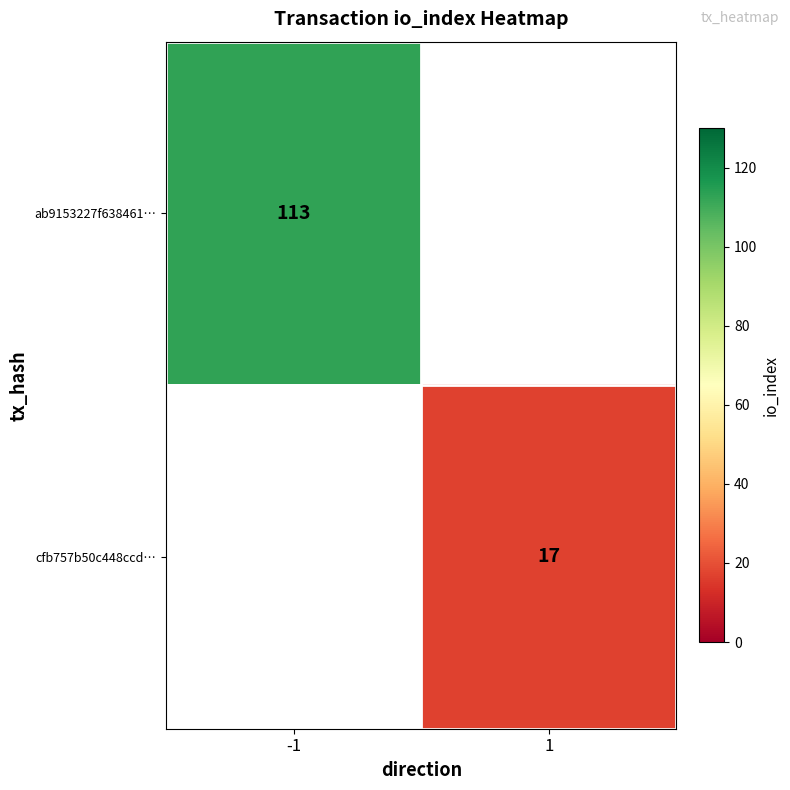

Is it true that ab9153227f638461… equals 202 at -1?

False